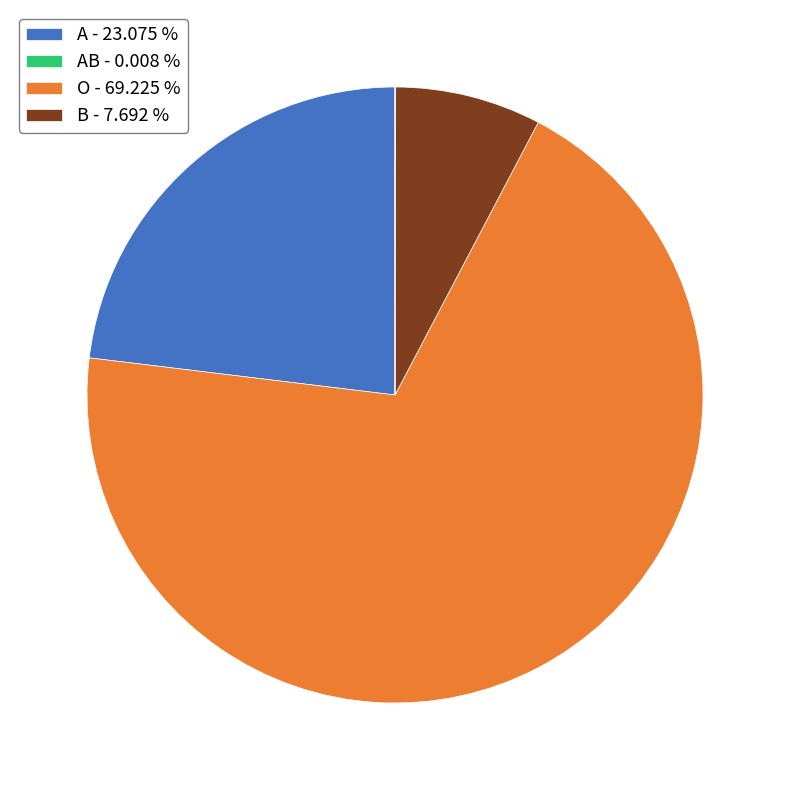

What is the ratio of the value at A - 23.075 % to the value at AB - 0.008 %?

0.3